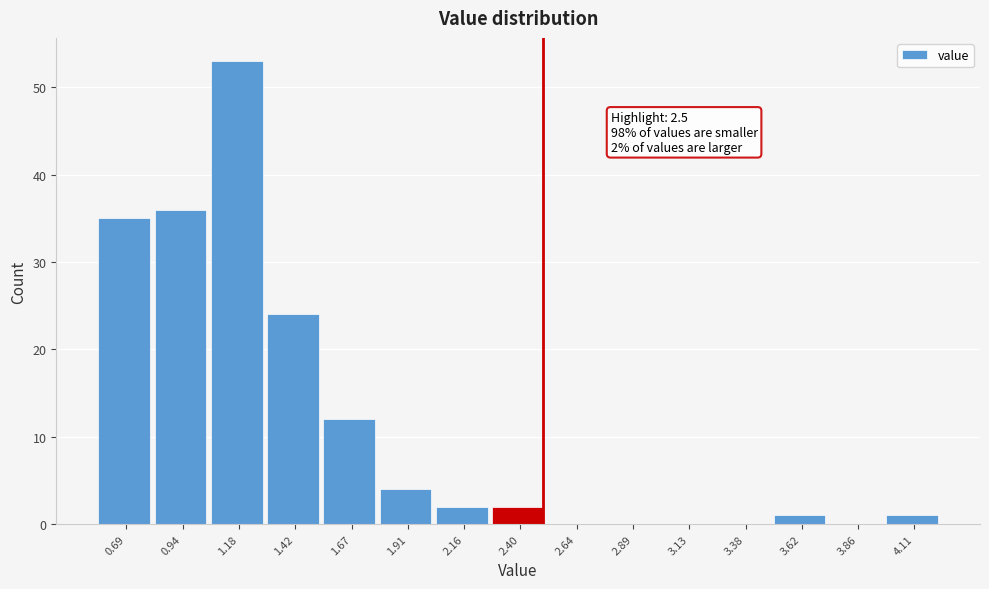

Which range on the x-axis has the tallest bar?

1.05 to 1.30